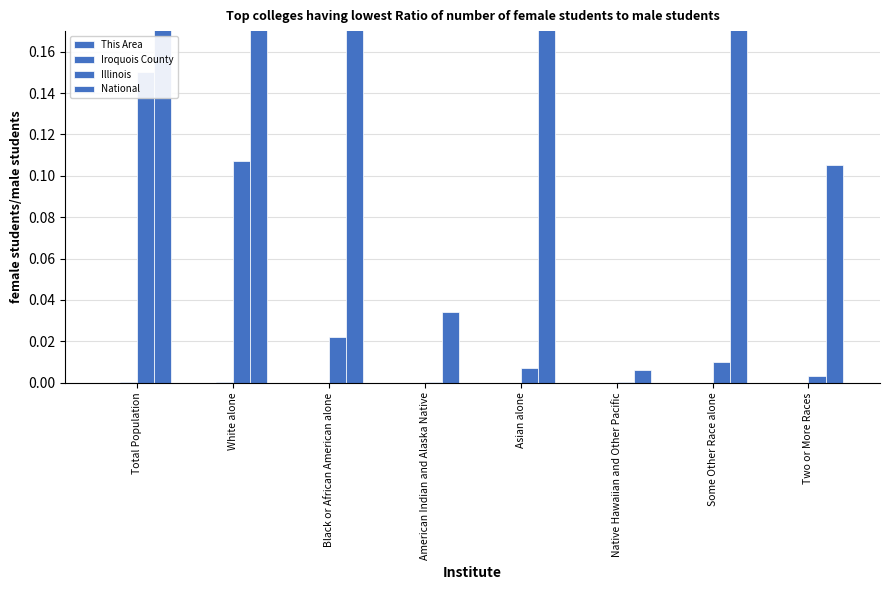

Reading left to right, extract all data points from this chart.

This Area: Total Population=0.0	White alone=0.0	Black or African American alone=0.0	American Indian and Alaska Native=0.0	Asian alone=0.0	Native Hawaiian and Other Pacific=0.0	Some Other Race alone=0.0	Two or More Races=0.0
Iroquois County: Total Population=0.0	White alone=0.0	Black or African American alone=0.0	American Indian and Alaska Native=0.0	Asian alone=0.0	Native Hawaiian and Other Pacific=0.0	Some Other Race alone=0.0	Two or More Races=0.0
Illinois: Total Population=0.1	White alone=0.1	Black or African American alone=0.0	American Indian and Alaska Native=0.0	Asian alone=0.0	Native Hawaiian and Other Pacific=0.0	Some Other Race alone=0.0	Two or More Races=0.0
National: Total Population=3.6	White alone=2.6	Black or African American alone=0.5	American Indian and Alaska Native=0.0	Asian alone=0.2	Native Hawaiian and Other Pacific=0.0	Some Other Race alone=0.2	Two or More Races=0.1